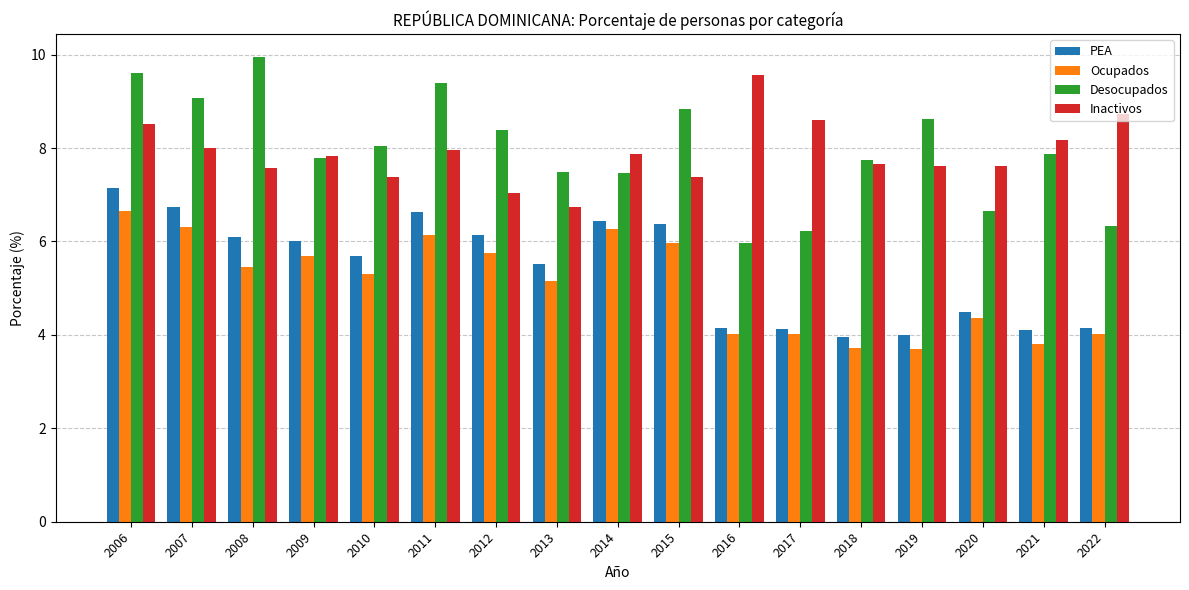

The value of PEA at 2007 is 11.3. True or false?

False